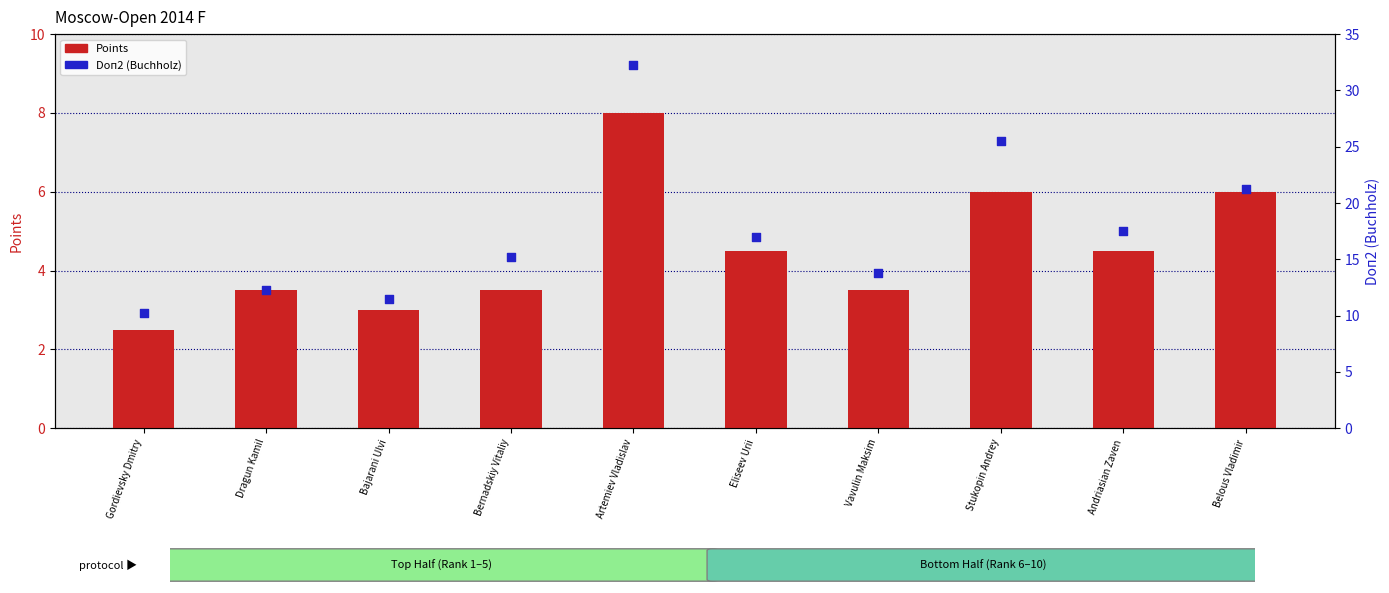

At which category is the sum across all series the highest?

Artemiev Vladislav